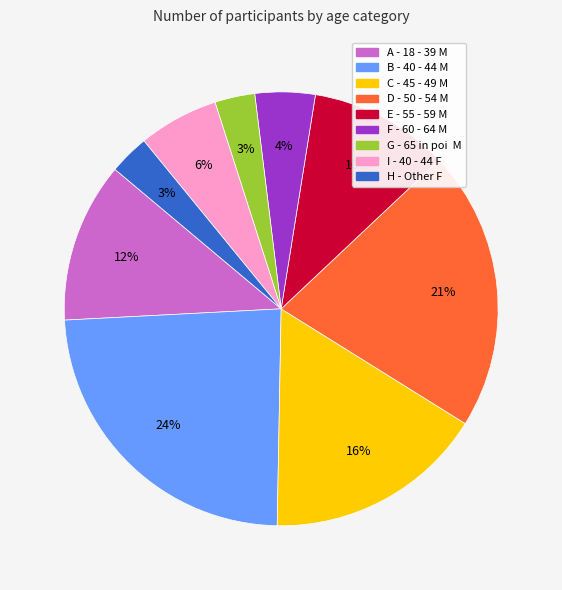

Is there a majority slice in this chart?

No